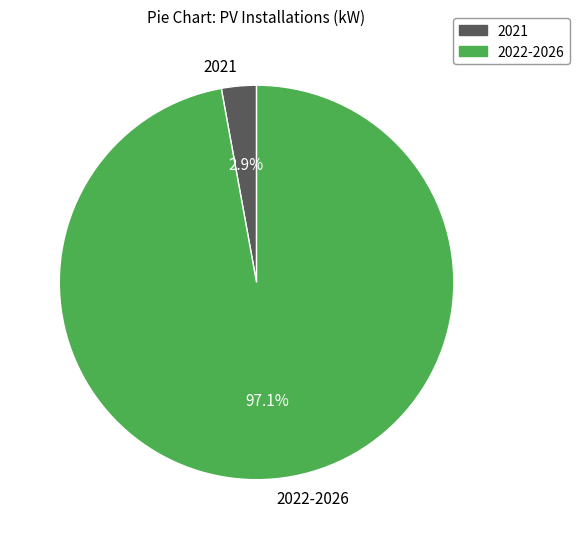

Which category has the smallest portion of the pie?

2021